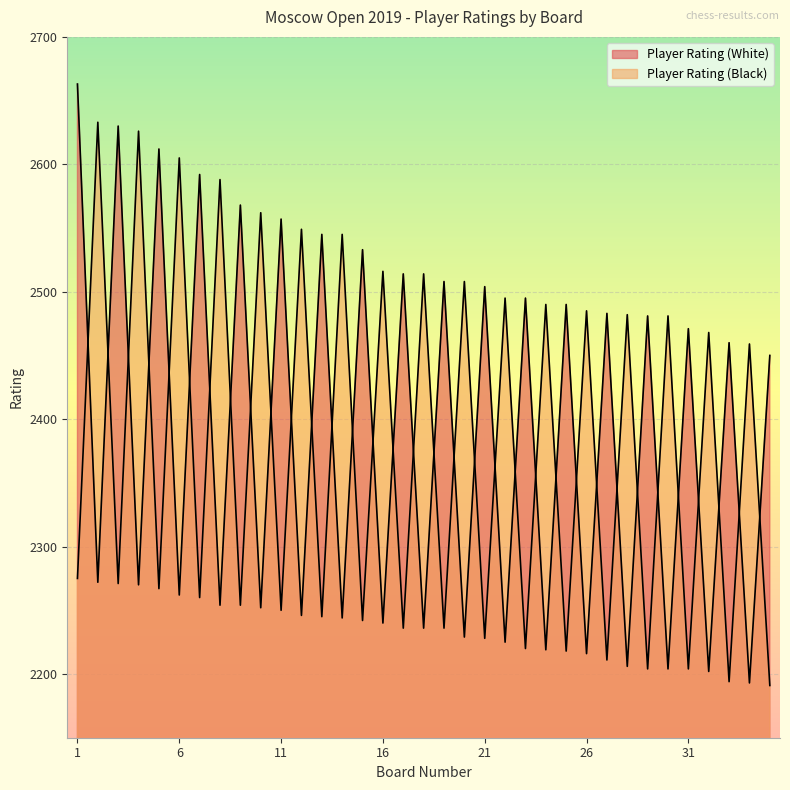

What is the difference between the second highest and second lowest values in the Player Rating (Black) series?

432